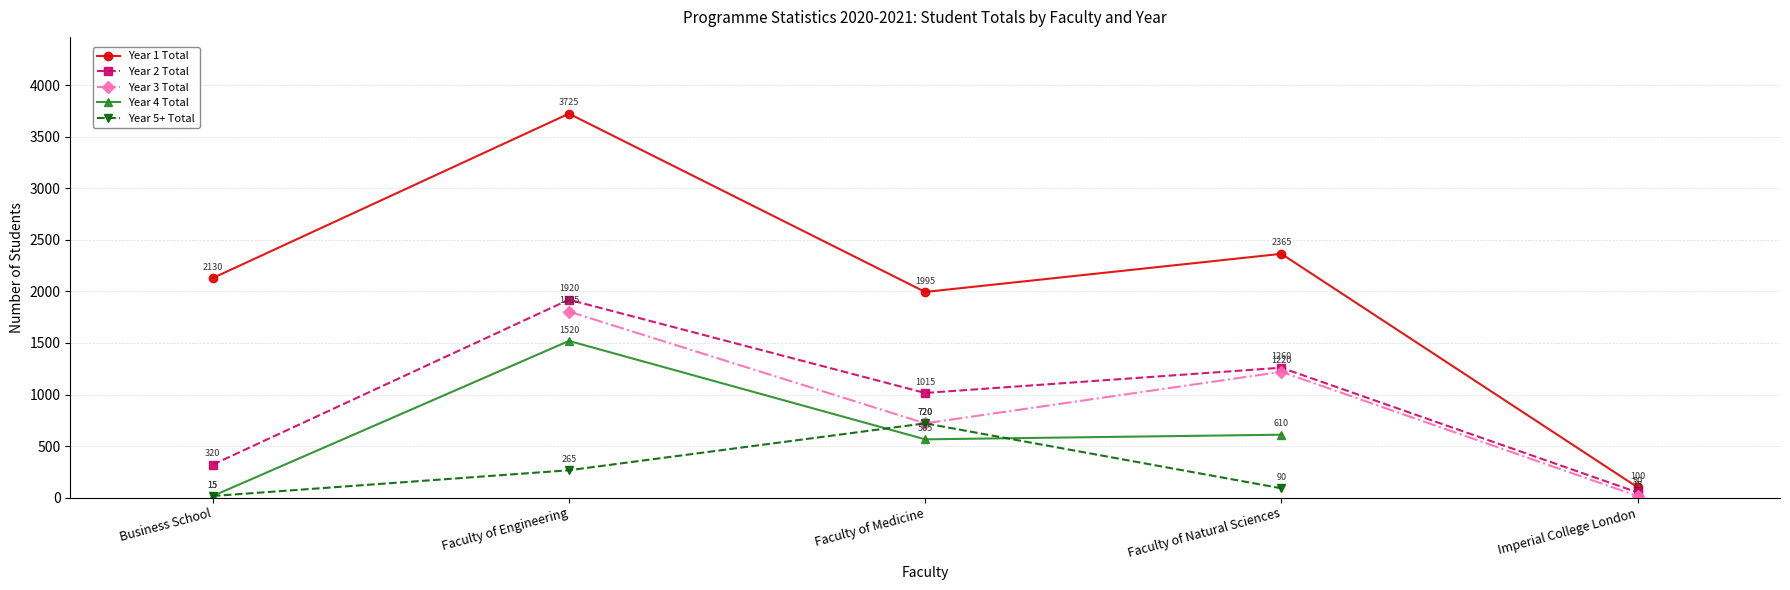

What is the value of the Year 2 Total point at the 3rd from the left?

1015